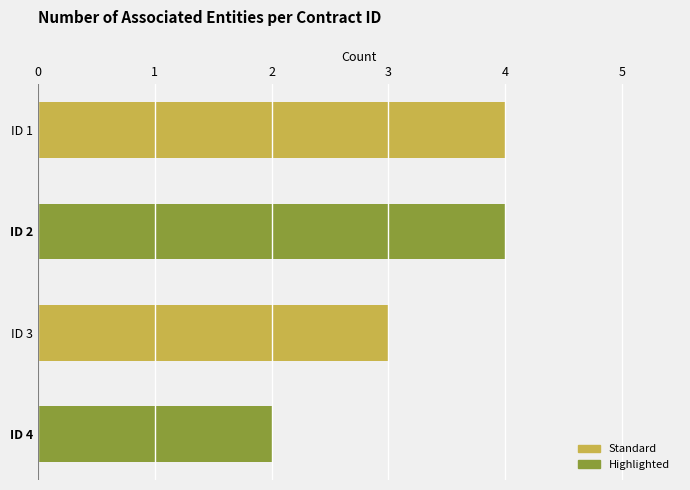

Reading top to bottom, what are all the values shown in this chart?

ID 1=4	ID 2=4	ID 3=3	ID 4=2